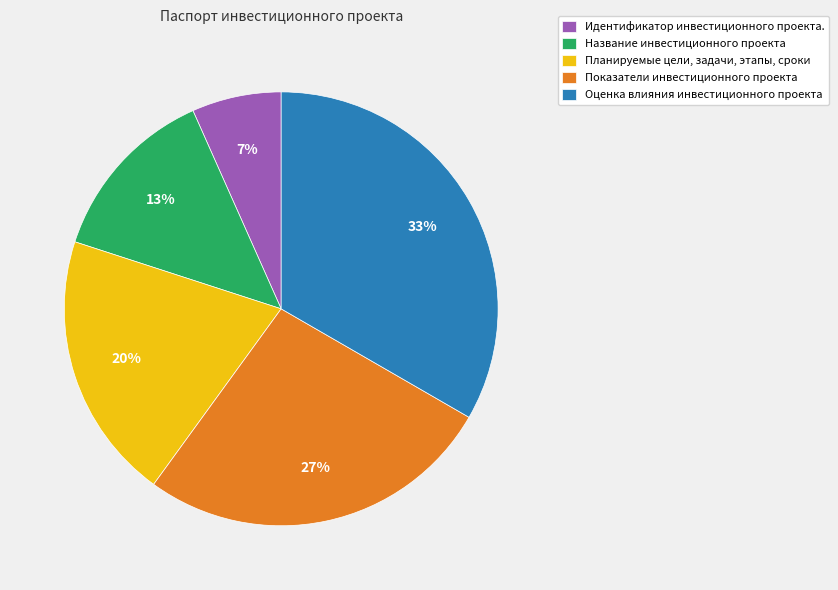

True or false: Оценка влияния инвестиционного проекта accounts for 26% of the total.

False